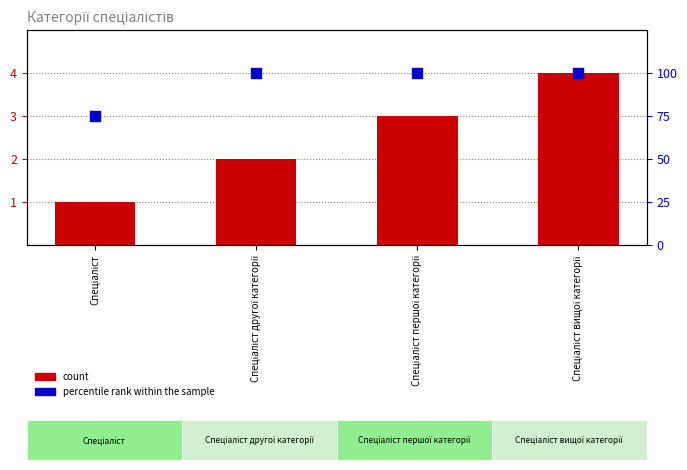

At how many categories does at least one series exceed 14?

4